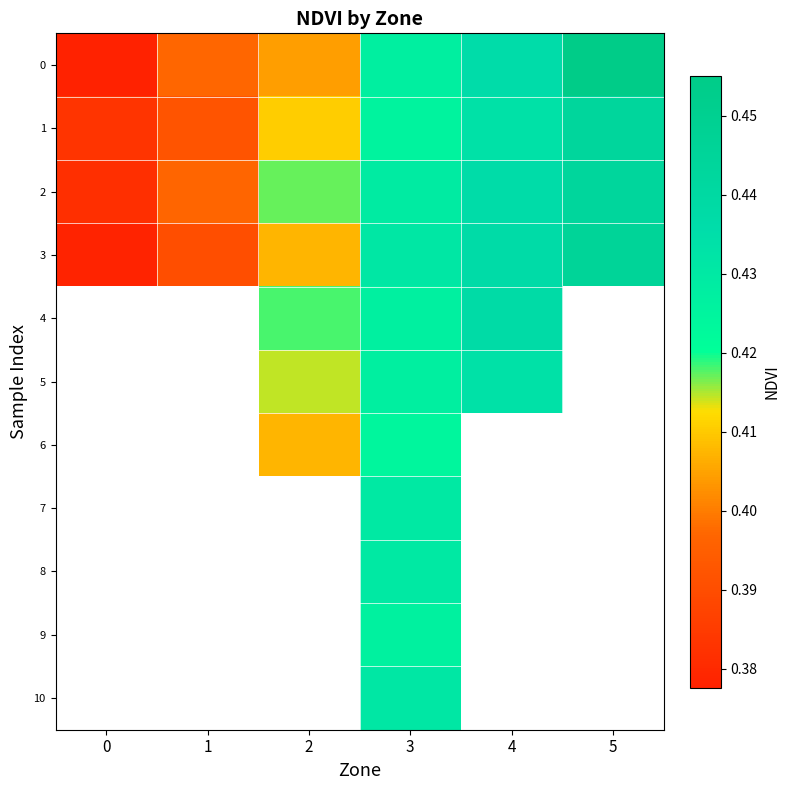

At which category is the sum across all series the highest?

3